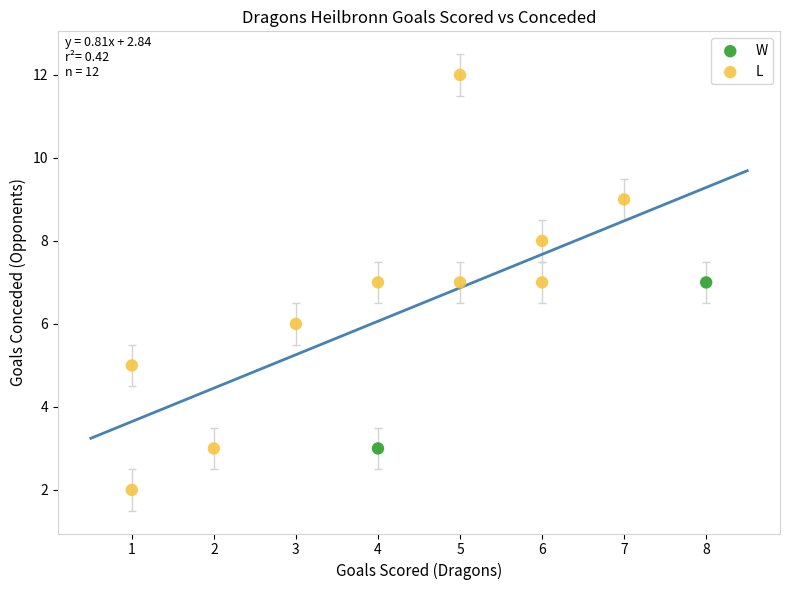

Which series contains the highest Y value?

L